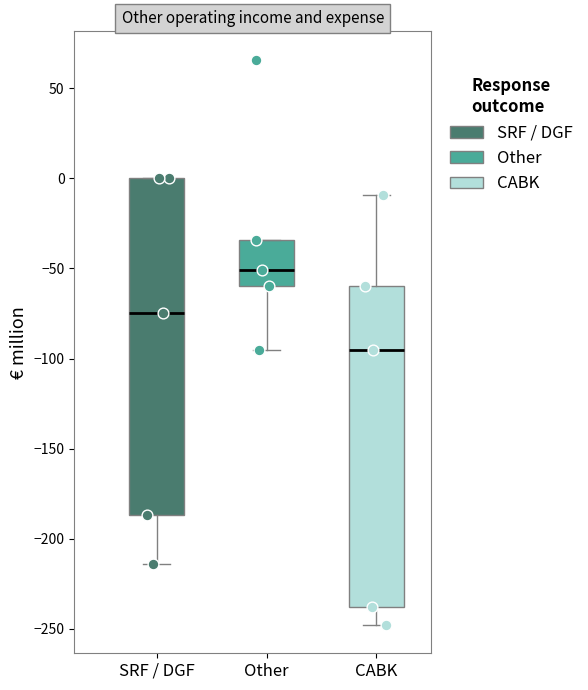

Comparing the boxes themselves (not the whiskers), which one is the tallest?

SRF / DGF